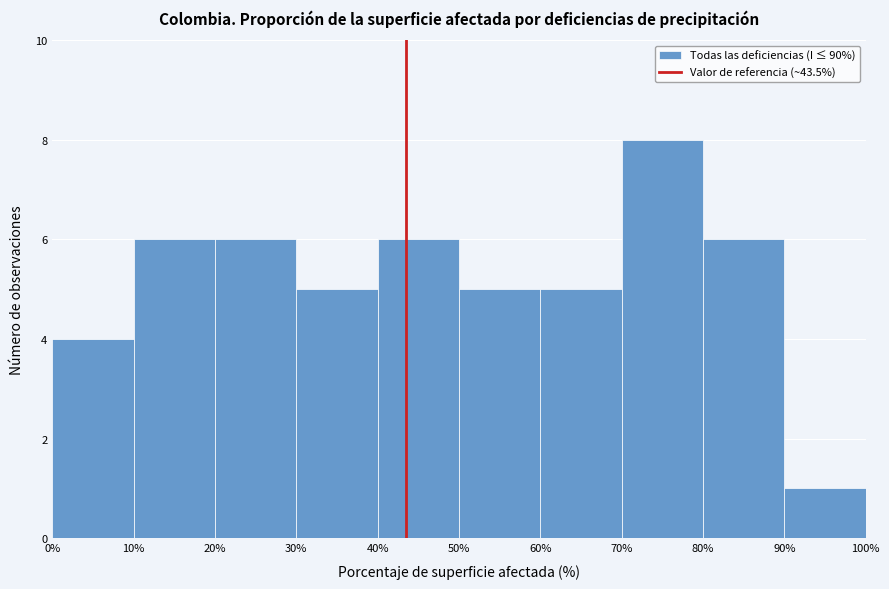

Reading left to right, transcribe this chart: for each bar, give the range it covers on the x-axis and its height. The values are not printed on the chart, so give them approximately, as read against the axis.

0% to 10%: 4
10% to 20%: 6
20% to 30%: 6
30% to 40%: 5
40% to 50%: 6
50% to 60%: 5
60% to 70%: 5
70% to 80%: 8
80% to 90%: 6
90% to 100%: 1